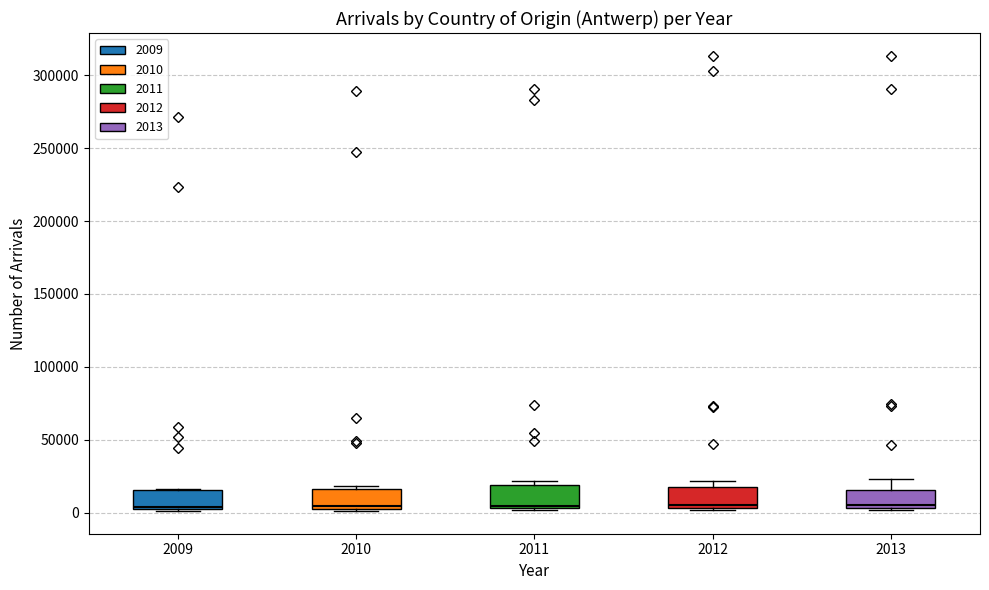

Where is the upper edge of the box at x = 2012 on the y-axis? The values are not printed on the chart, so give them approximately, as read against the axis.

20000